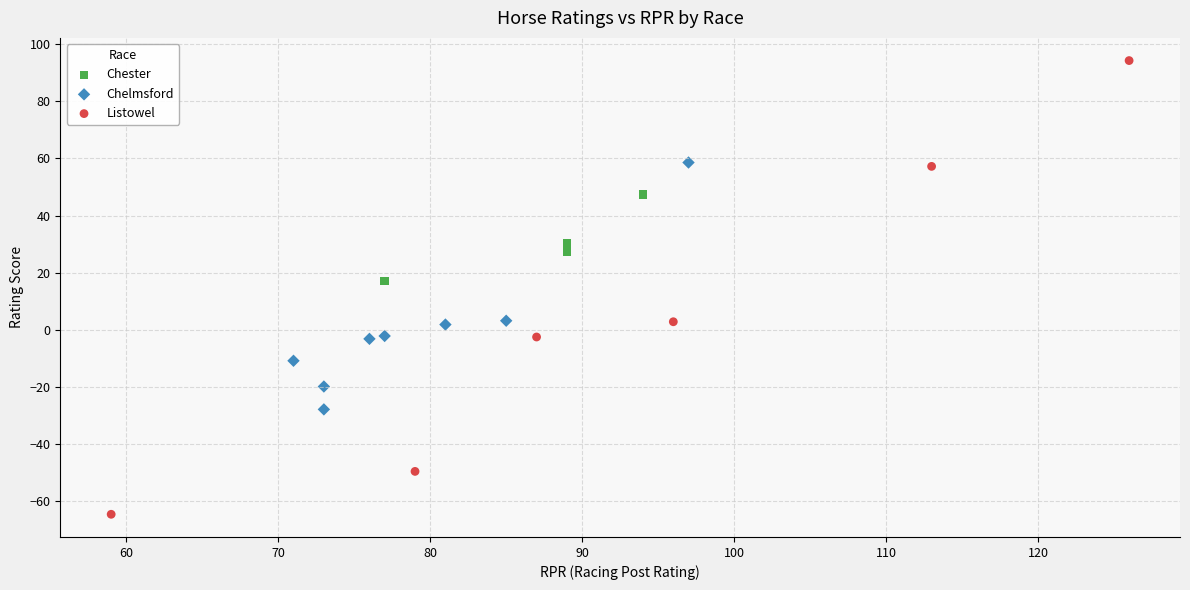

Which series contains the lowest Y value?

Listowel